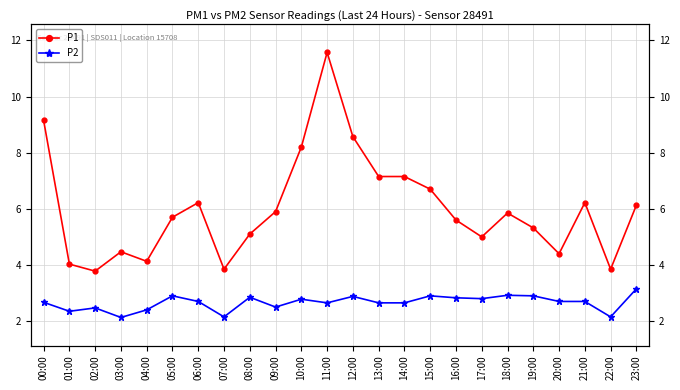

Count the number of categories in the chart.

24